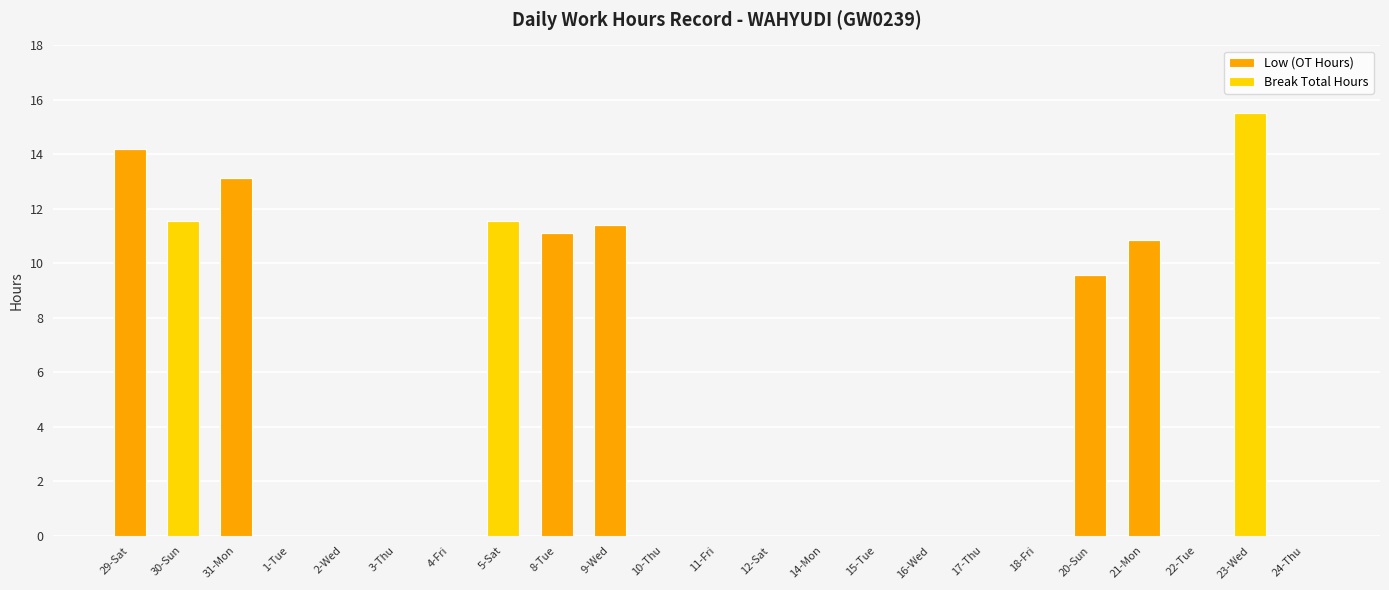

What is the sum of all Low (OT Hours) values?

70.2